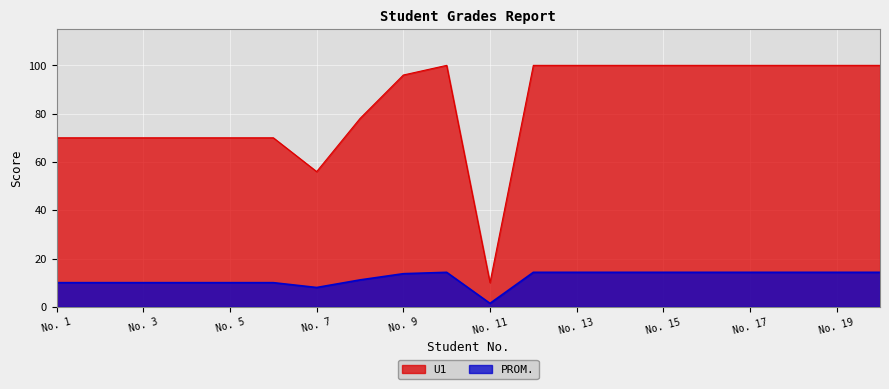

Which label corresponds to the largest value in the chart?

10